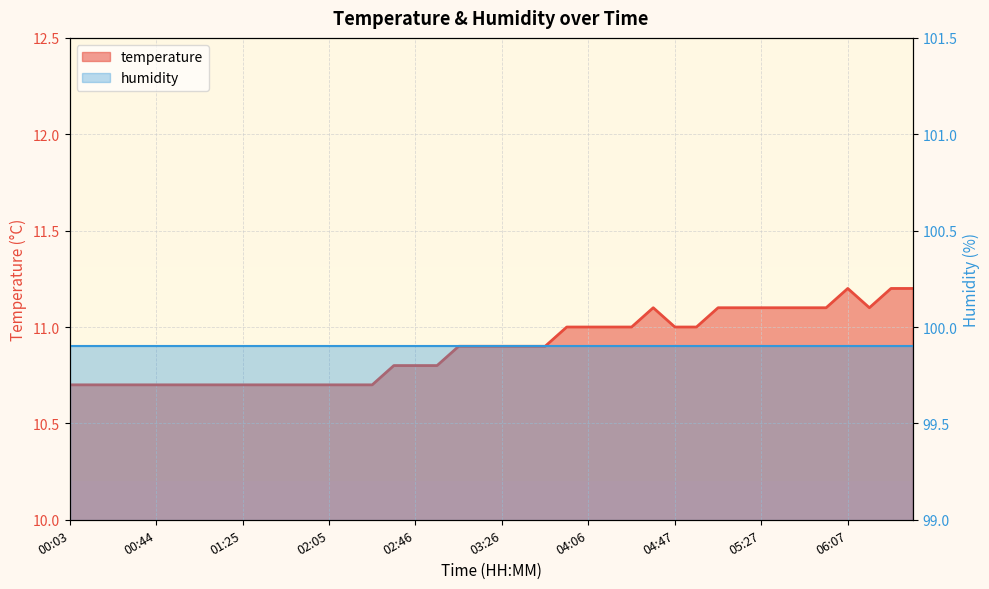

Reading right to left, what are all the values shown in this chart?

06:38=11.2	06:27=11.2	06:17=11.1	06:07=11.2	05:57=11.1	05:47=11.1	05:37=11.1	05:27=11.1	05:17=11.1	05:07=11.1	04:57=11.0	04:47=11.0	04:37=11.1	04:27=11.0	04:16=11.0	04:06=11.0	03:56=11.0	03:46=10.9	03:36=10.9	03:26=10.9	03:16=10.9	03:06=10.9	02:56=10.8	02:46=10.8	02:35=10.8	02:25=10.7	02:15=10.7	02:05=10.7	01:55=10.7	01:45=10.7	01:35=10.7	01:25=10.7	01:15=10.7	01:05=10.7	00:54=10.7	00:44=10.7	00:34=10.7	00:24=10.7	00:14=10.7	00:03=10.7